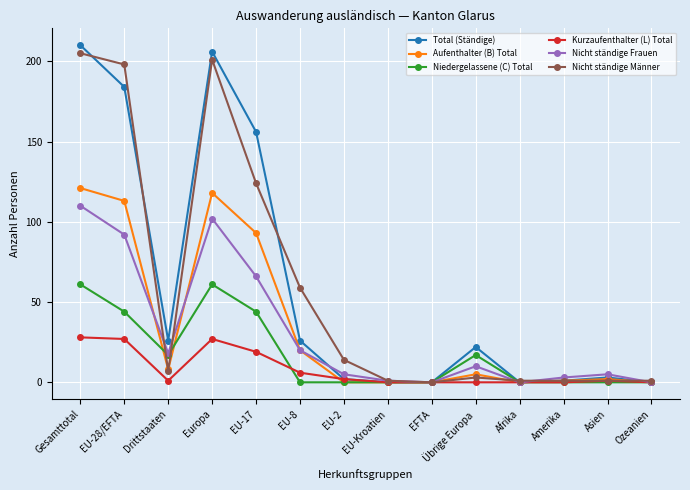

Reading right to left, list all the values displayed in this chart.

Total (Ständige): 0	3	1	0	22	0	0	2	26	156	206	26	184	210
Aufenthalter (B) Total: 0	2	1	0	5	0	0	0	20	93	118	8	113	121
Niedergelassene (C) Total: 0	0	0	0	17	0	0	0	0	44	61	17	44	61
Kurzaufenthalter (L) Total: 0	1	0	0	0	0	0	2	6	19	27	1	27	28
Nicht ständige Frauen: 0	5	3	0	10	0	1	5	20	66	102	18	92	110
Nicht ständige Männer: 1	1	1	1	3	0	1	14	59	124	201	7	198	205